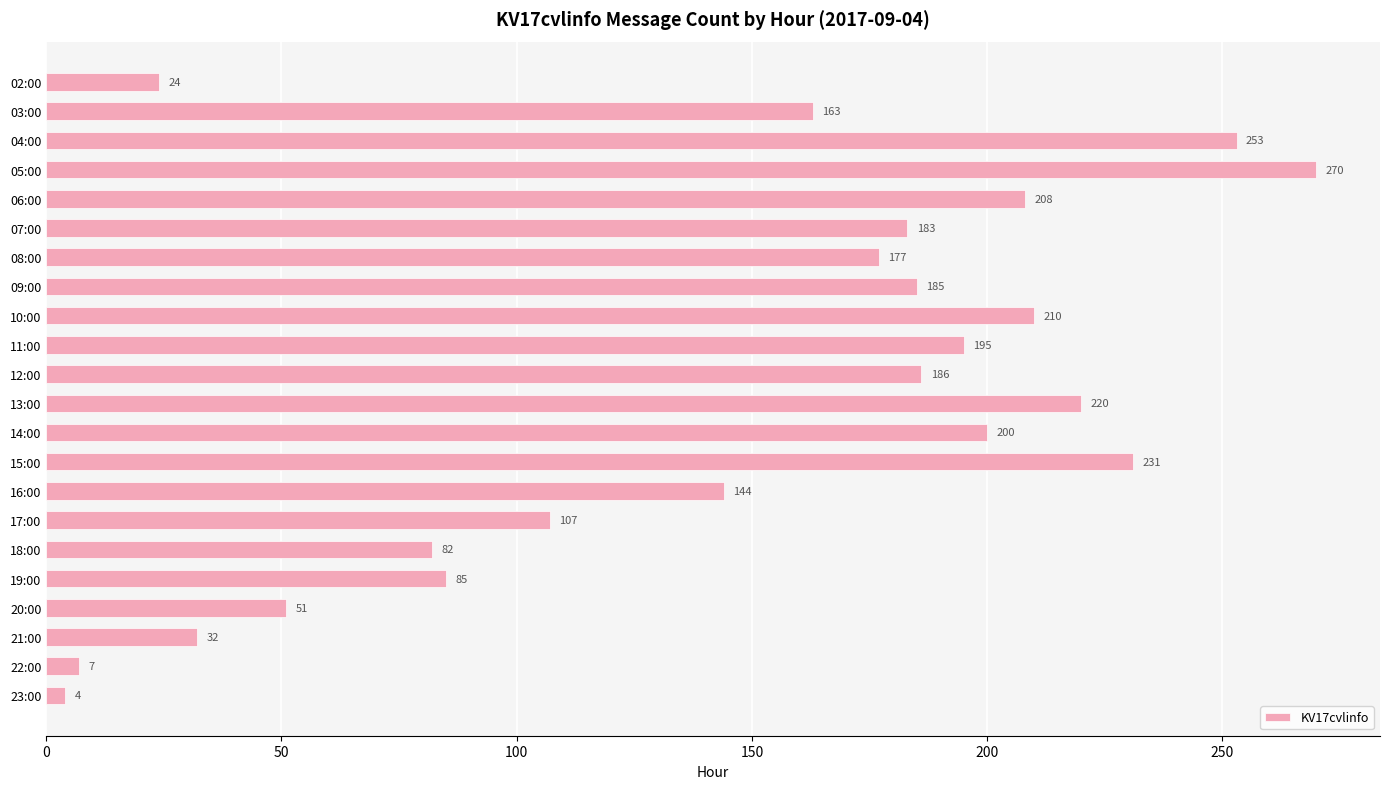

Reading bottom to top, extract all data points from this chart.

23:00=4	22:00=7	21:00=32	20:00=51	19:00=85	18:00=82	17:00=107	16:00=144	15:00=231	14:00=200	13:00=220	12:00=186	11:00=195	10:00=210	09:00=185	08:00=177	07:00=183	06:00=208	05:00=270	04:00=253	03:00=163	02:00=24